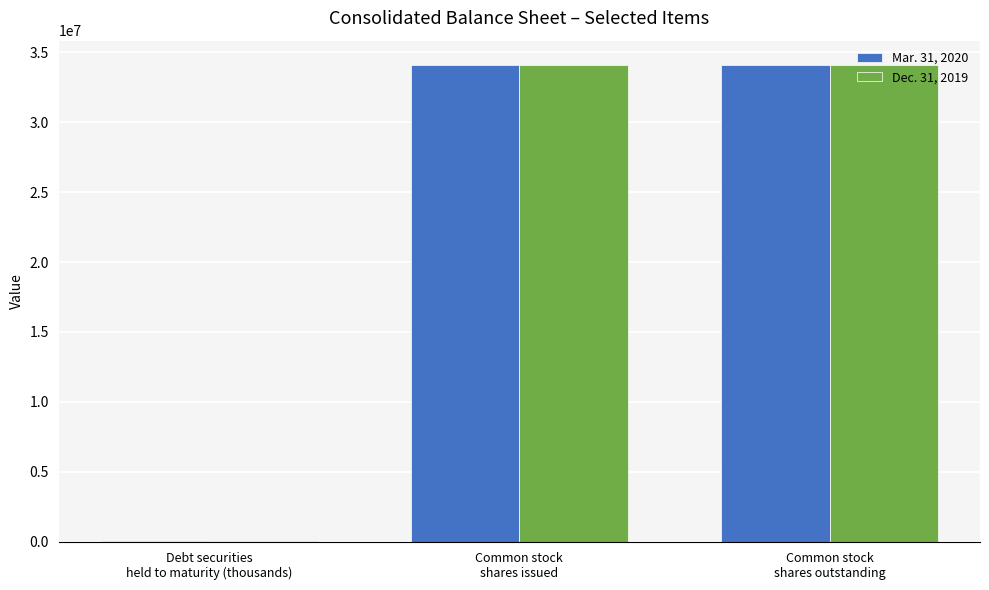

What is the average value of the Dec. 31, 2019 series?

22764071